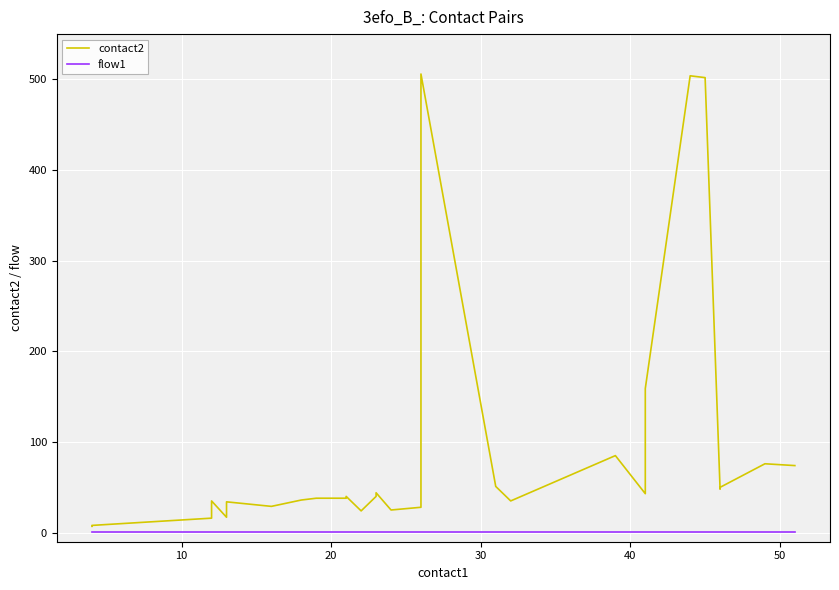

Which category has the highest value across all series?

26